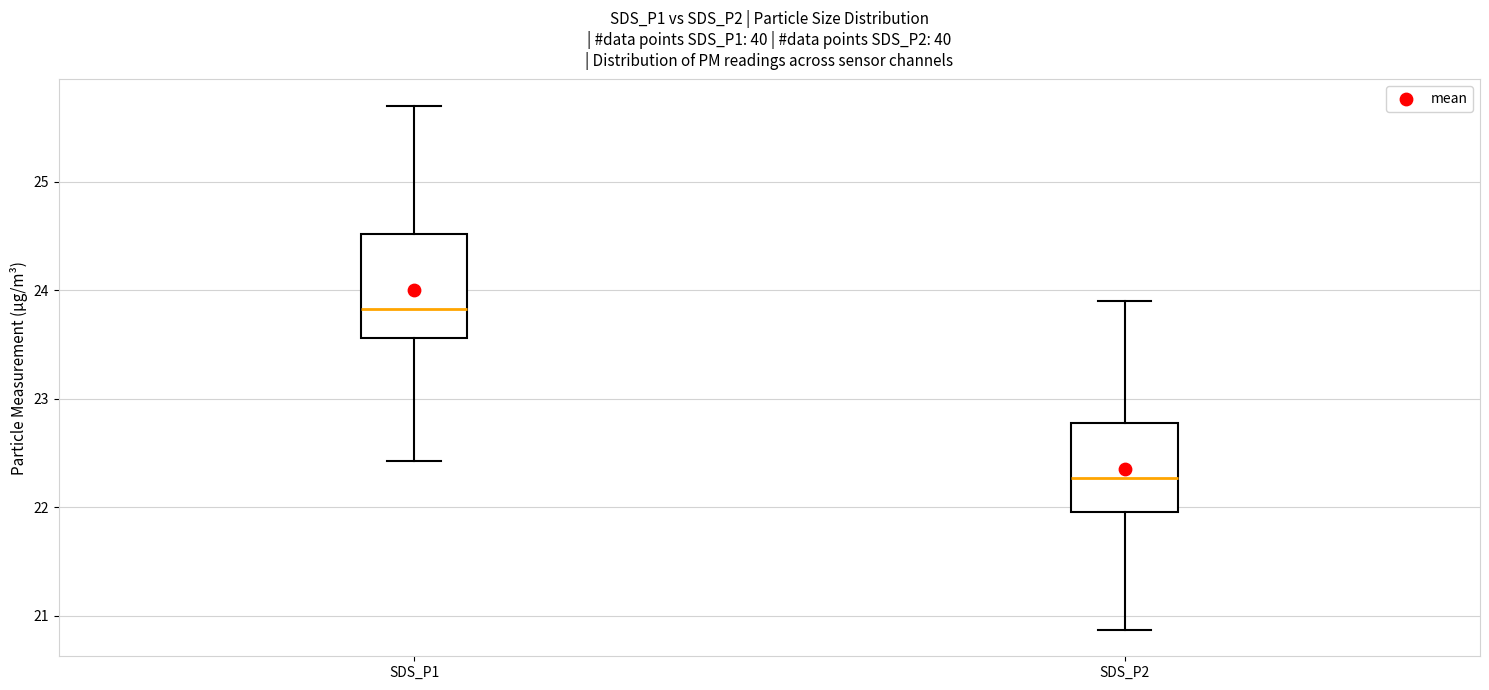

Where does the lower whisker of the box for SDS_P2 end on the y-axis? The values are not printed on the chart, so give them approximately, as read against the axis.

20.9